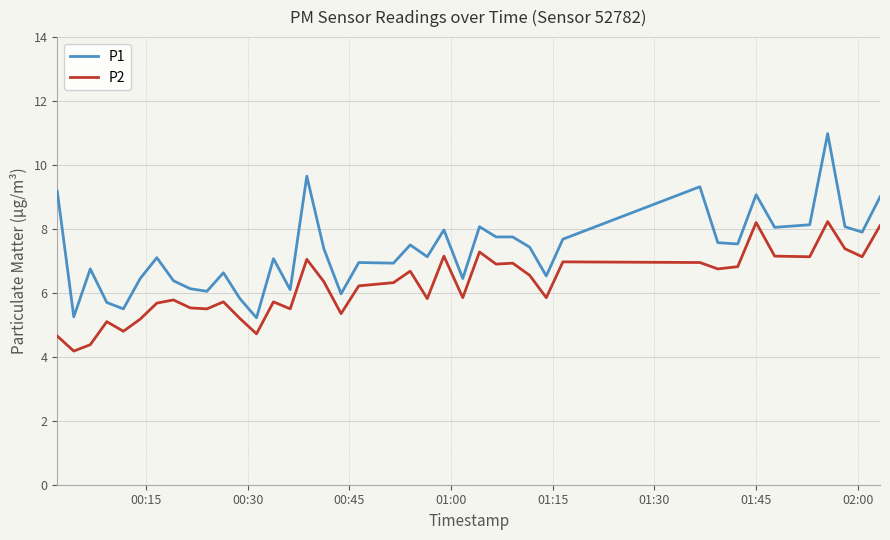

What are all the series names shown in the legend?

P1, P2